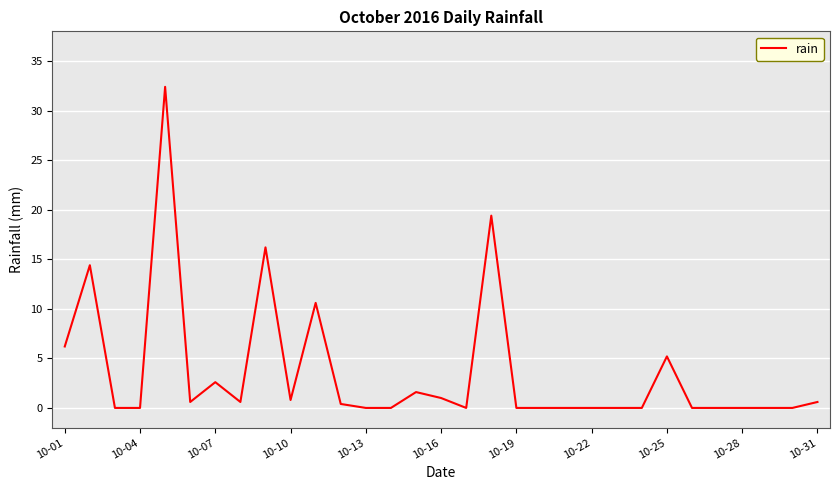

How many categories are shown in the chart?

31